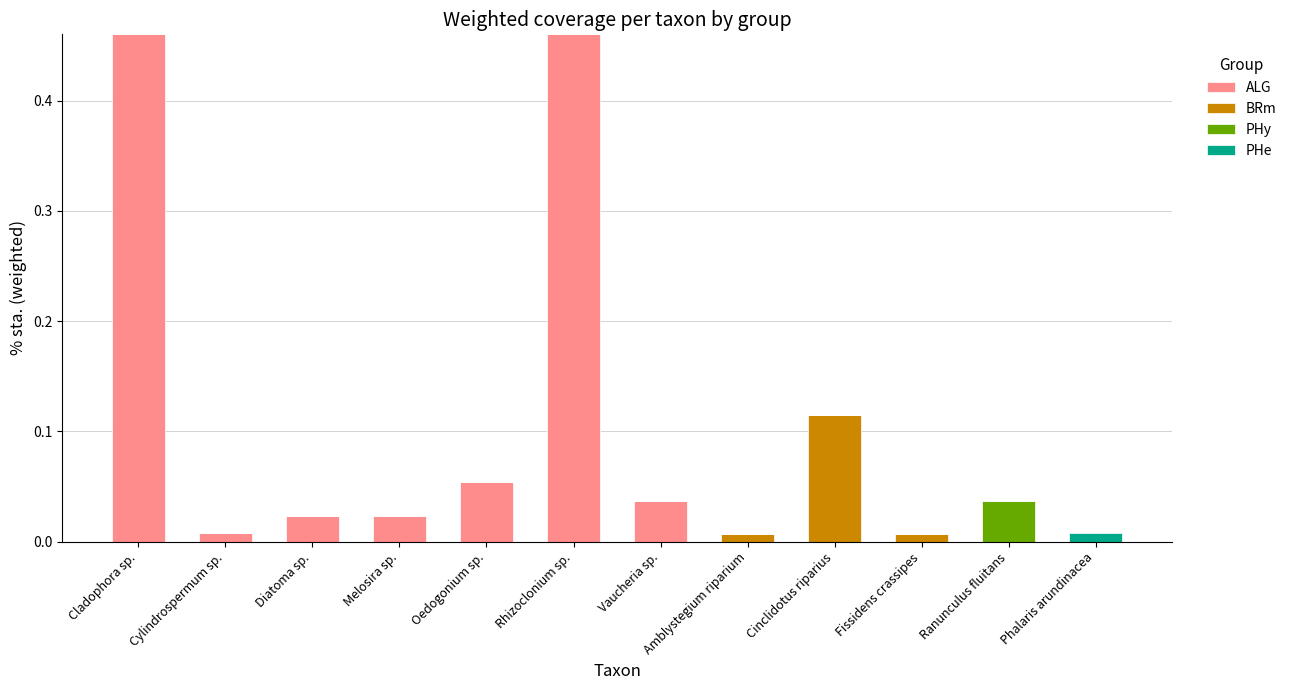

Are the bars grouped side by side (vs. stacked)?

No